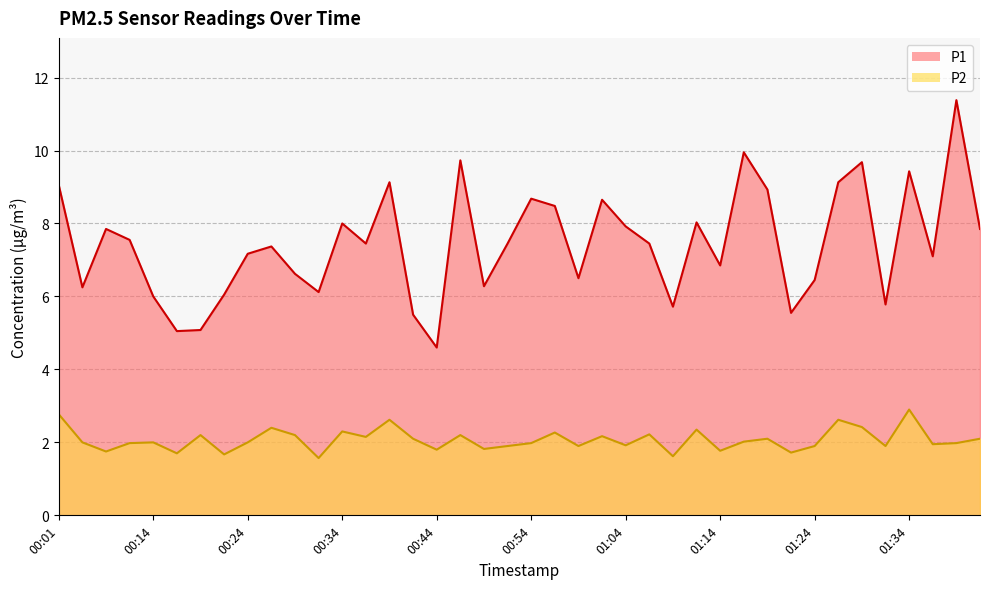

The value of P2 at 01:39 is 2.0. True or false?

True